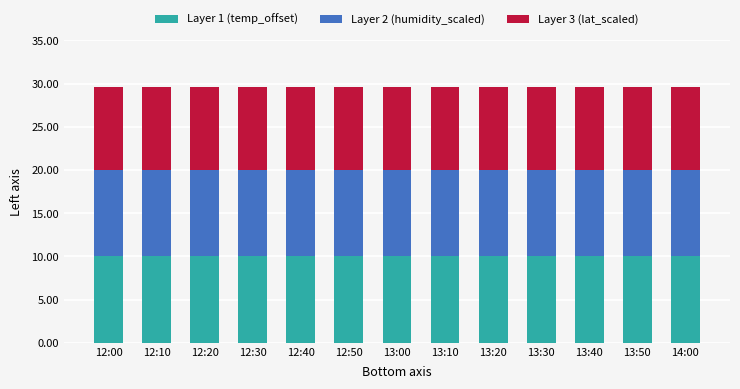

What is the sum of all Layer 1 (temp_offset) values?

130.0